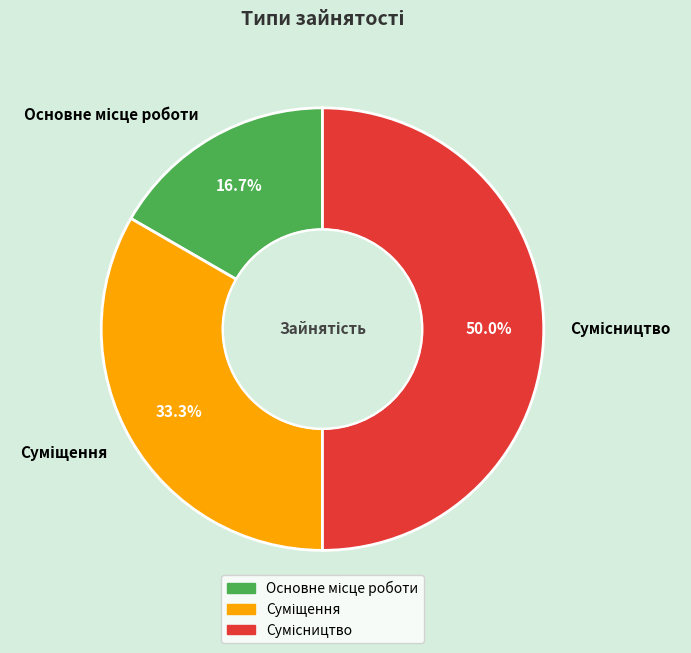

Is there any slice that represents more than half of the pie?

No